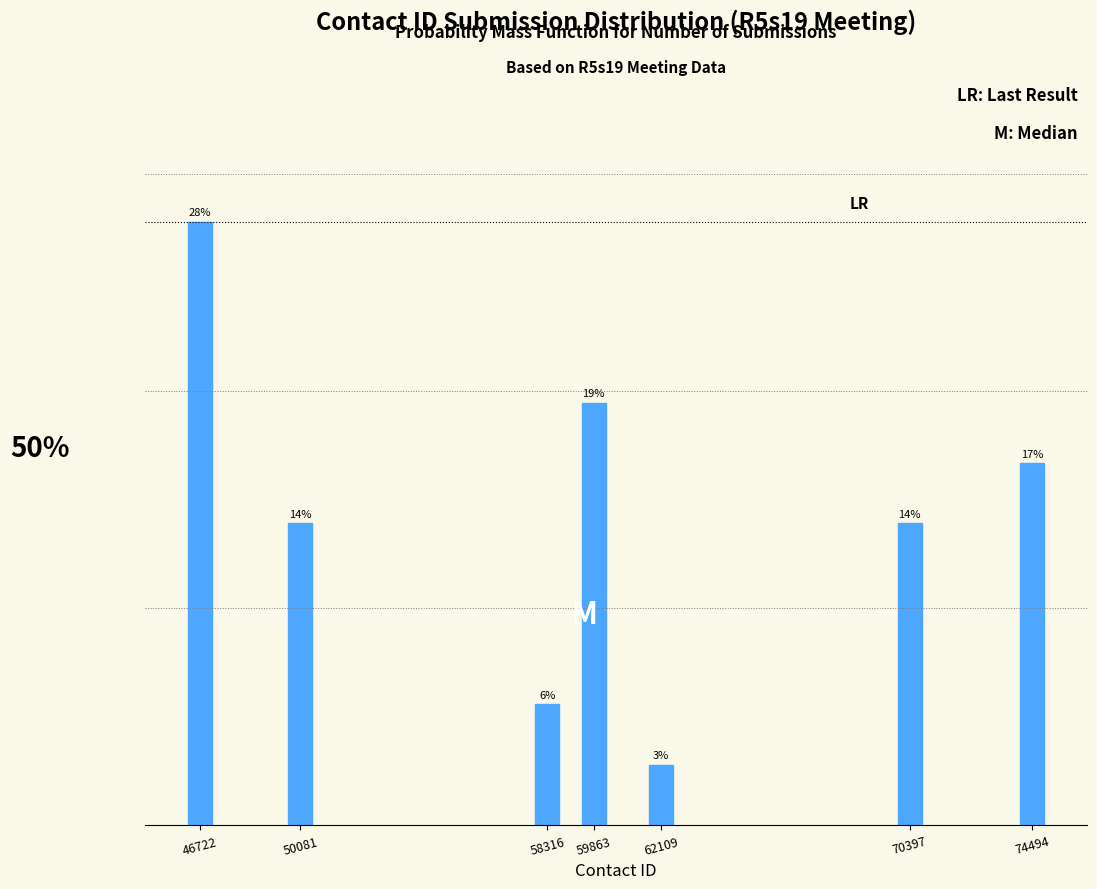

Does the chart contain any negative values?

No